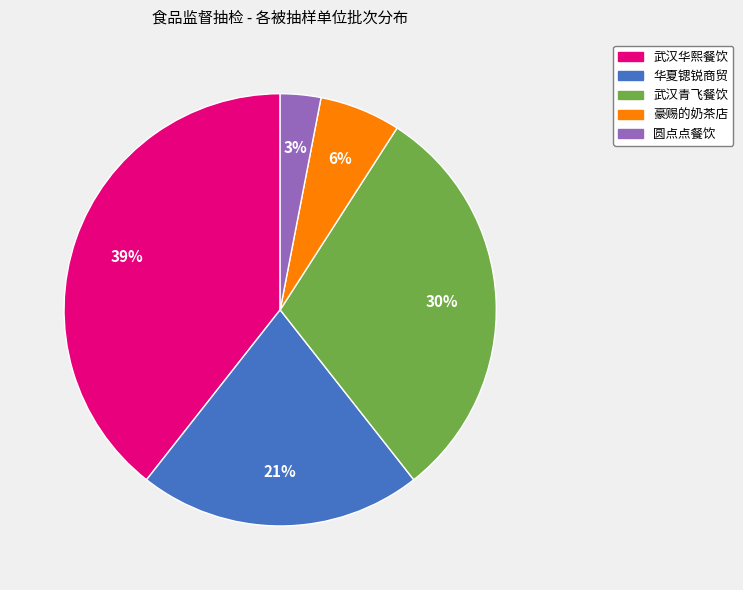

Is there any slice that represents more than half of the pie?

No